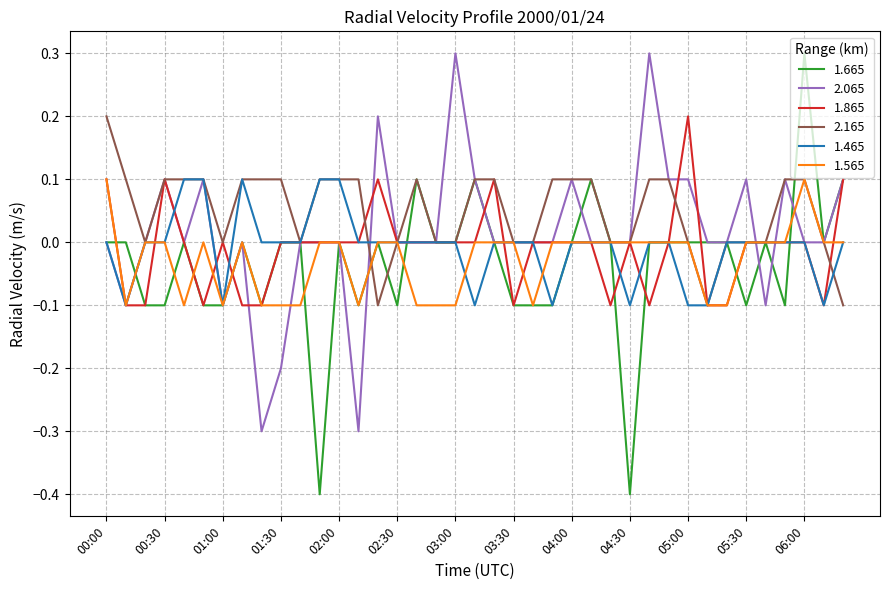

Count the 1.565 values in the range 0 to 1.

26